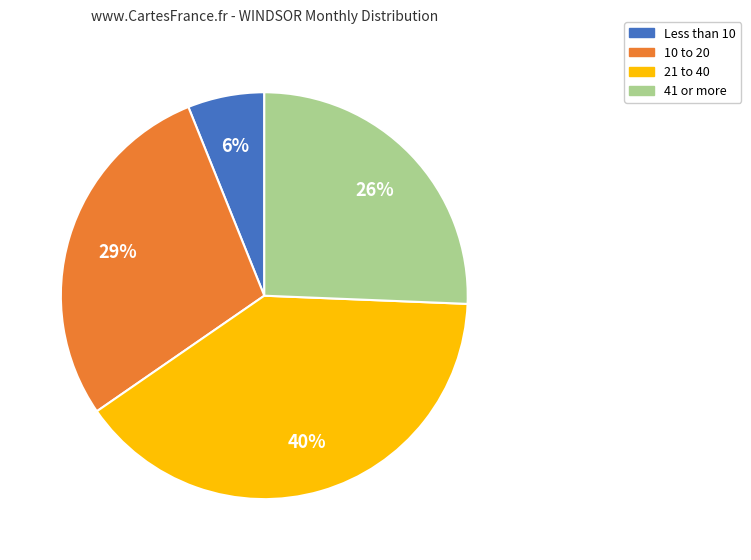

Count the number of slices in the pie.

4